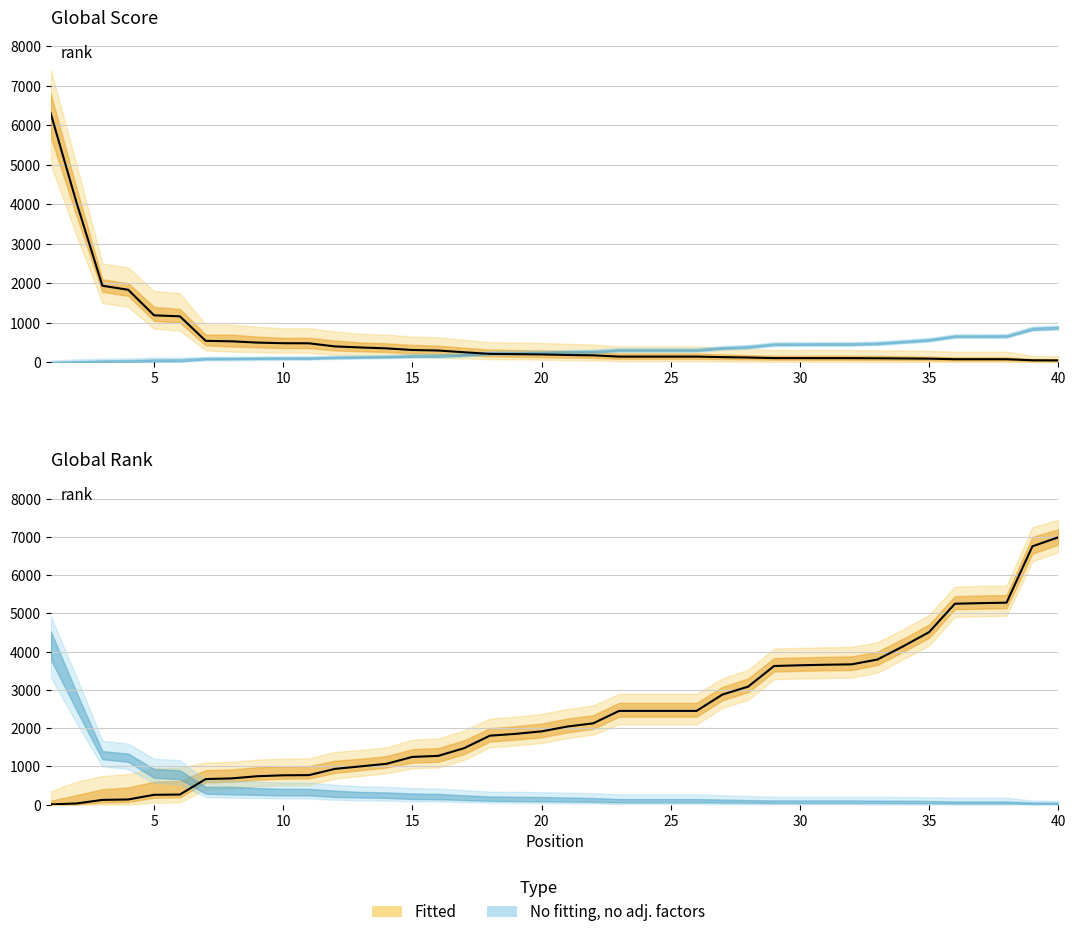

Where is Global Score nearest to the value 3171?

2